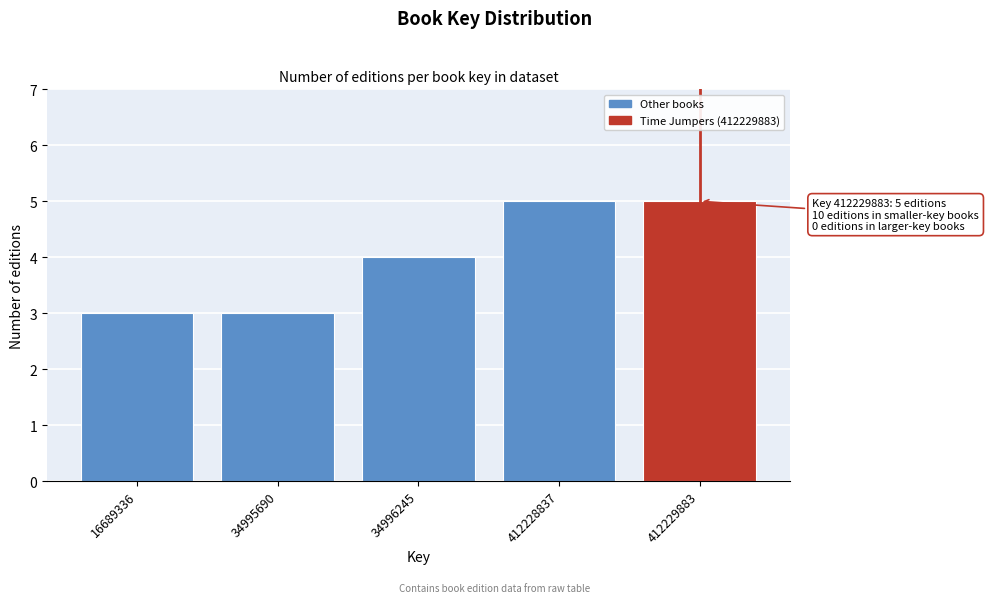

Reading left to right, list all the values displayed in this chart.

3	3	4	5	5